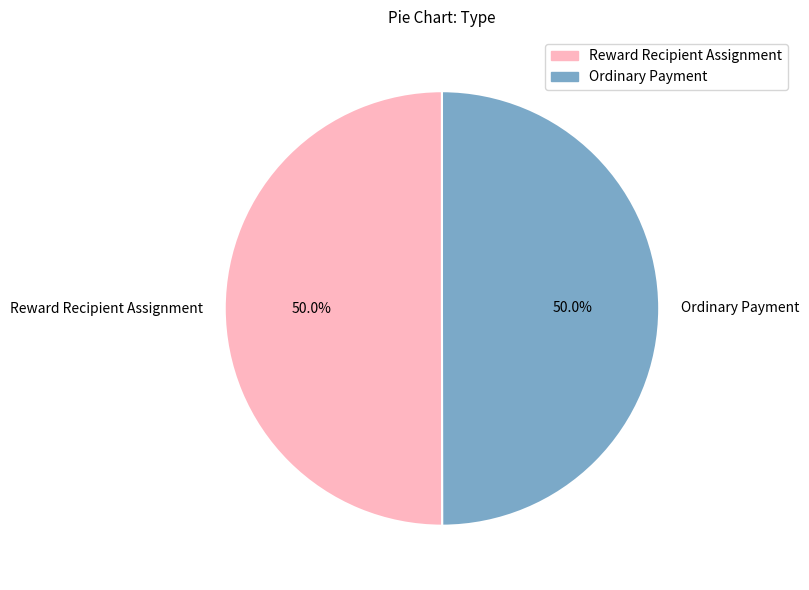

What is the ratio of the value at Ordinary Payment to the value at Reward Recipient Assignment?

1.0